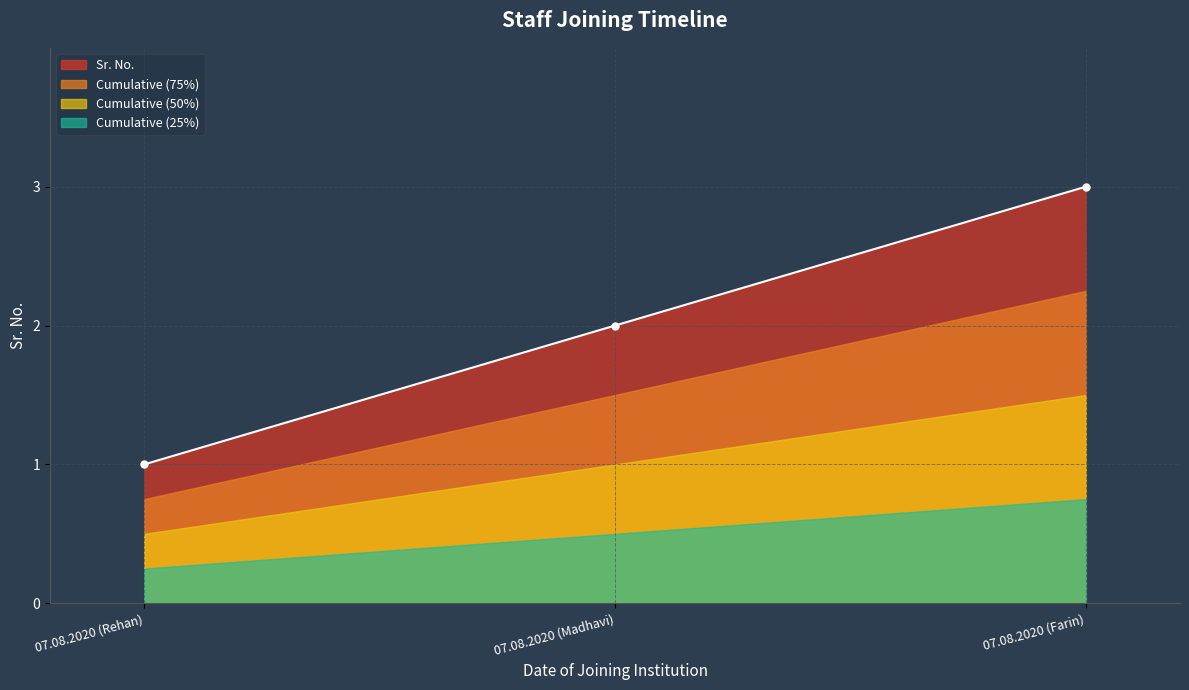

What is the difference between the values at 07.08.2020 (Rehan) and 07.08.2020 (Farin)?

2